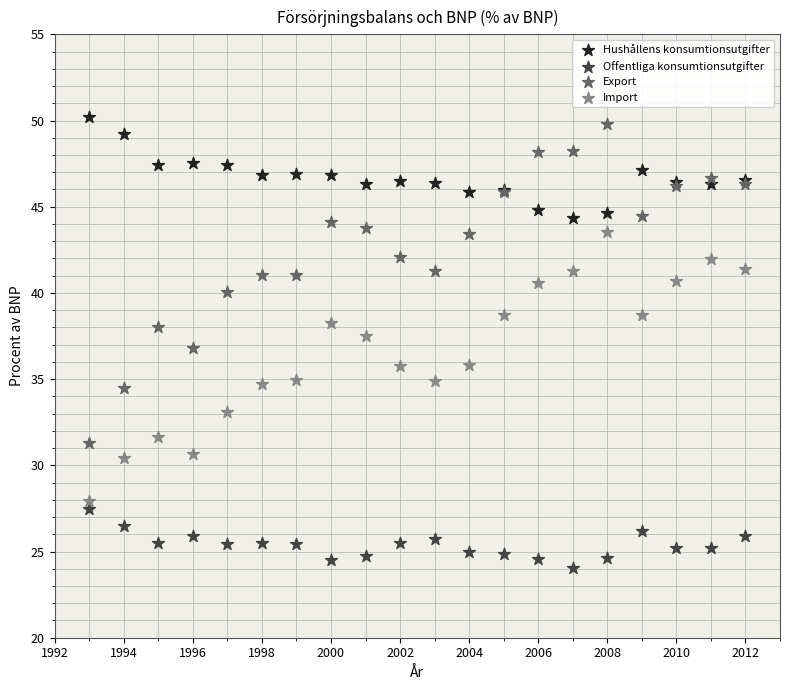

Which series reaches the maximum Y coordinate?

Hushållens konsumtionsutgifter